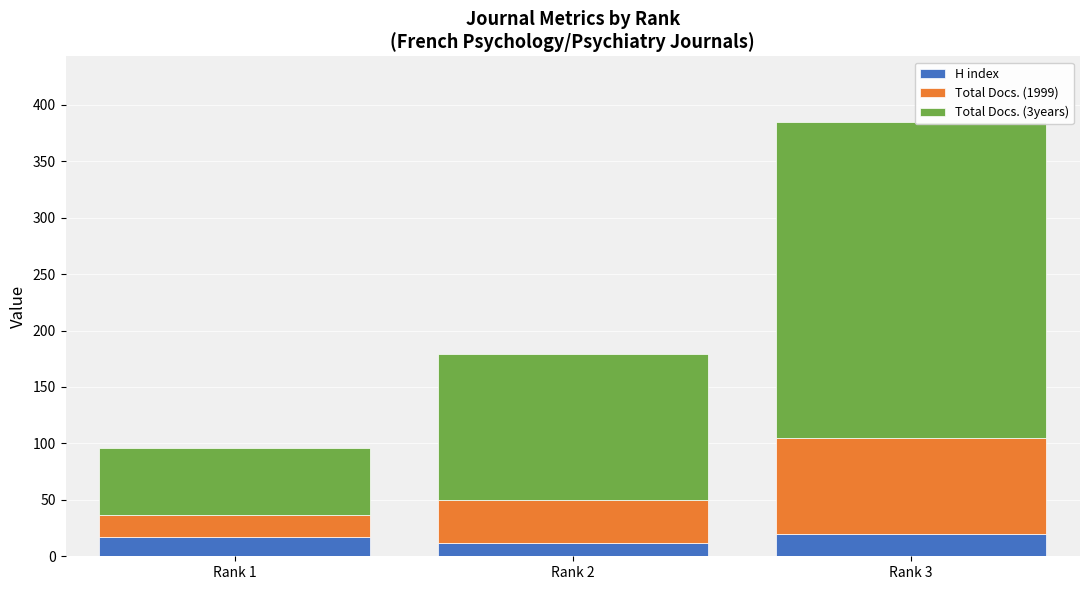

What is the highest value of the H index series?

20